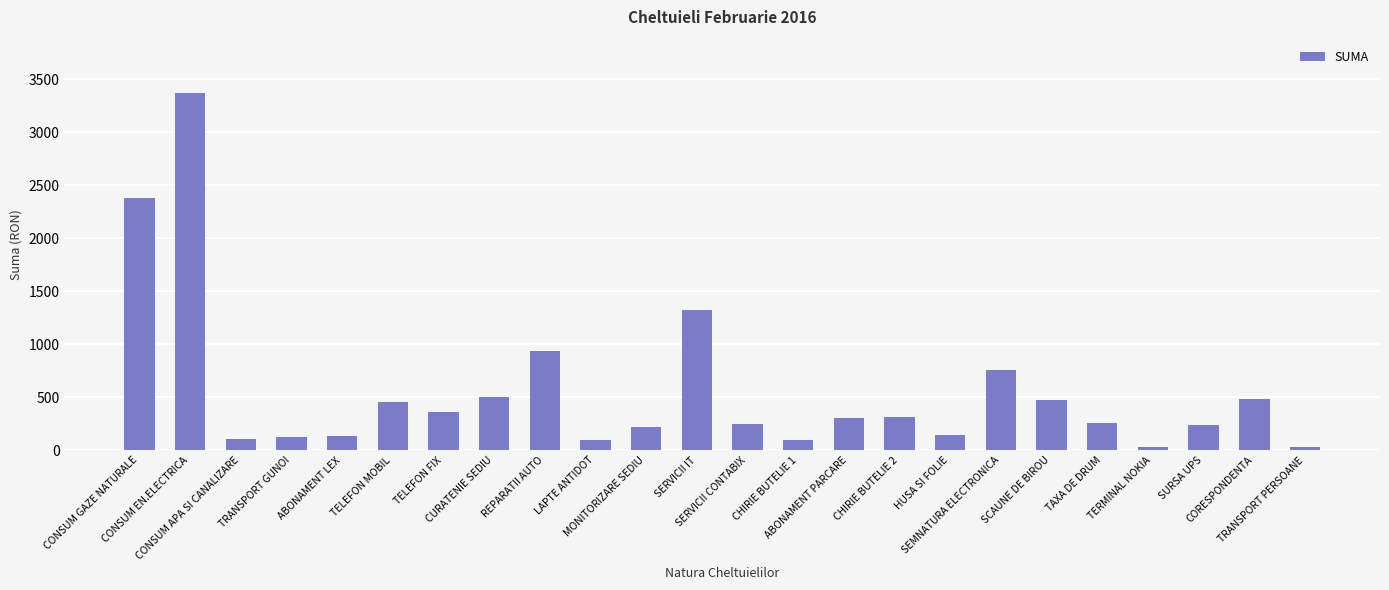

At which label does the data first exceed 300?

CONSUM GAZE NATURALE